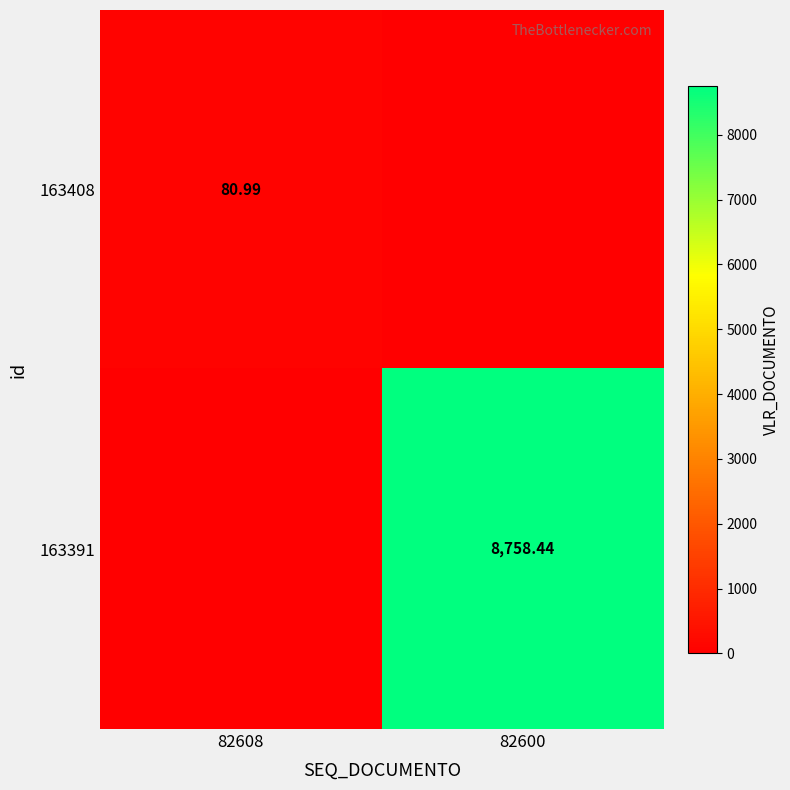

The 163408 series shows 0.0 at 82600. True or false?

True